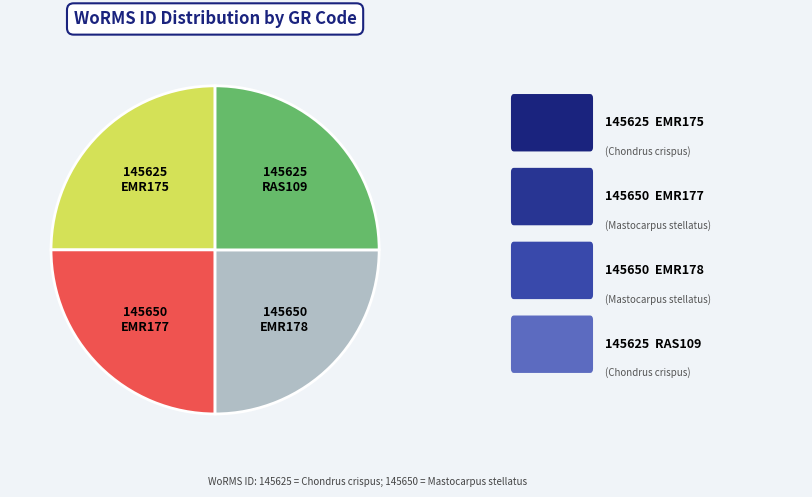

What is the ratio of the value at EMR175 to the value at EMR177?

1.0